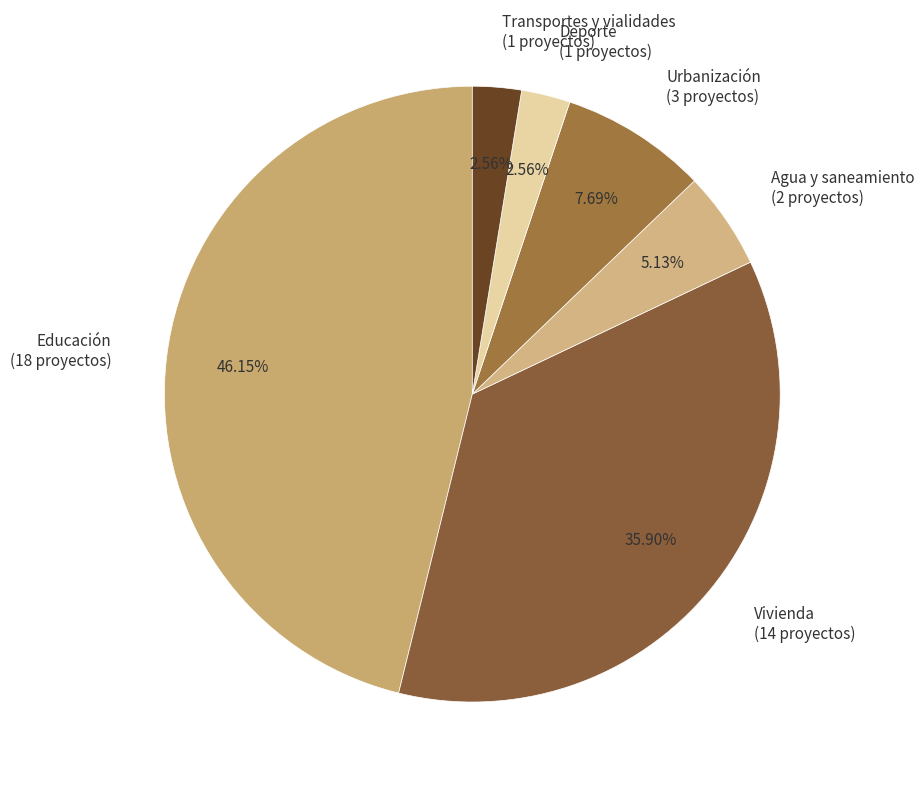

Between Vivienda and Educación, which is larger?

Educación